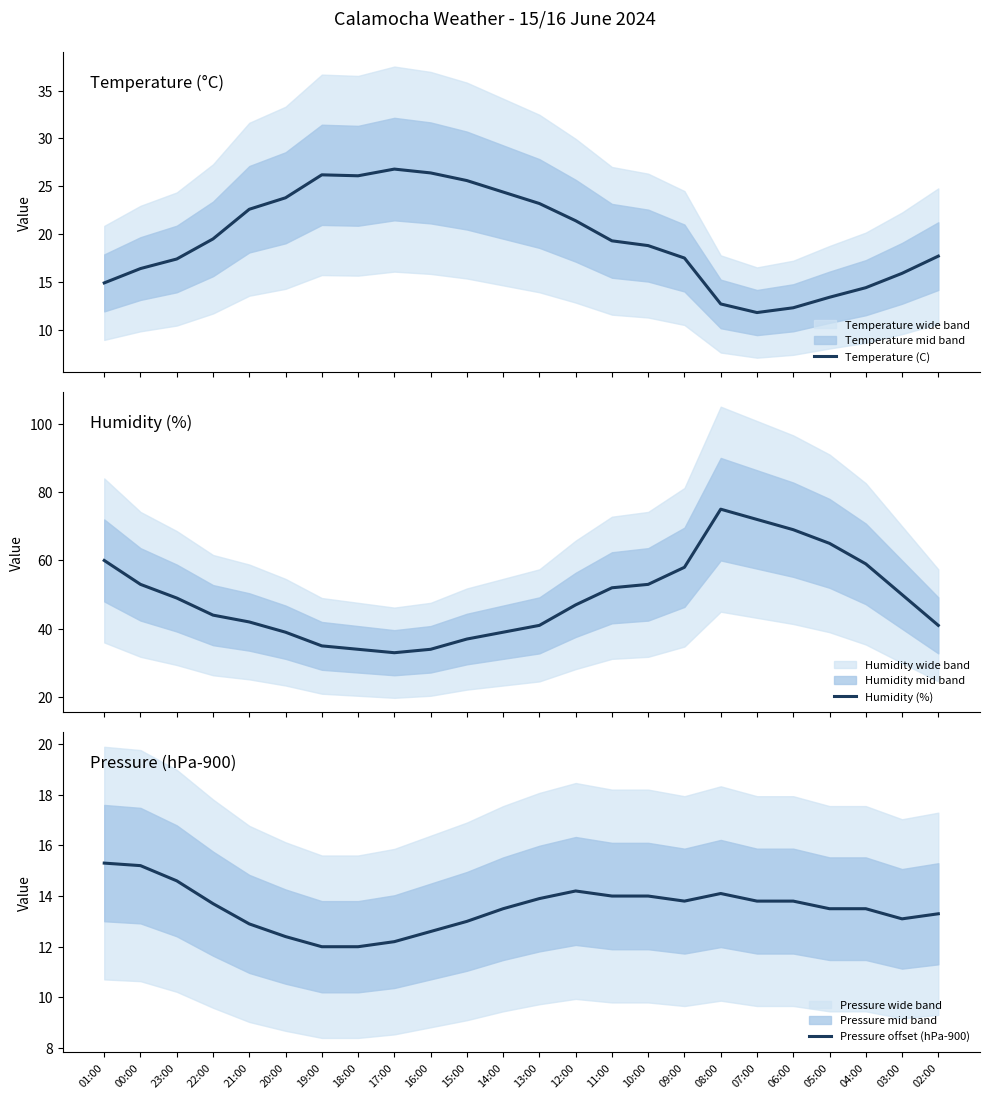

What is the sum of all Temperature (C) values?

468.5